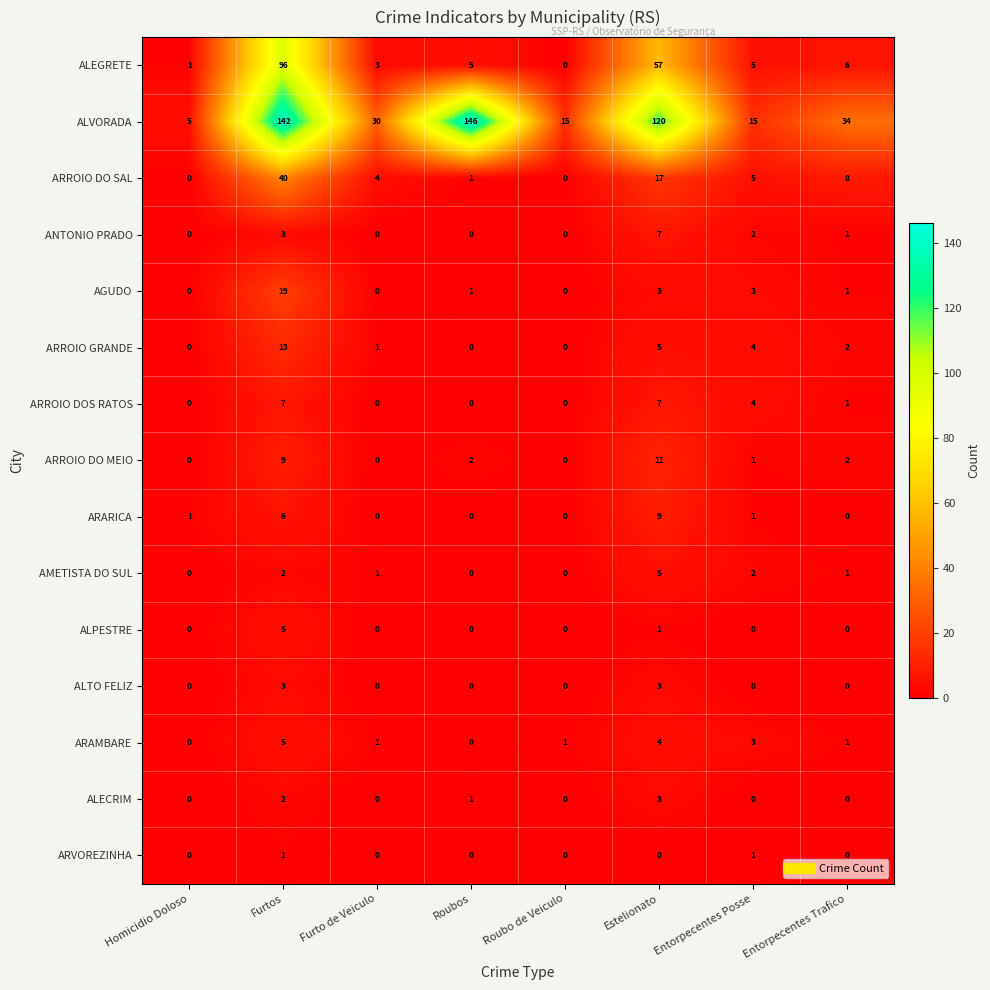

What is the sum of all ALVORADA values?

507